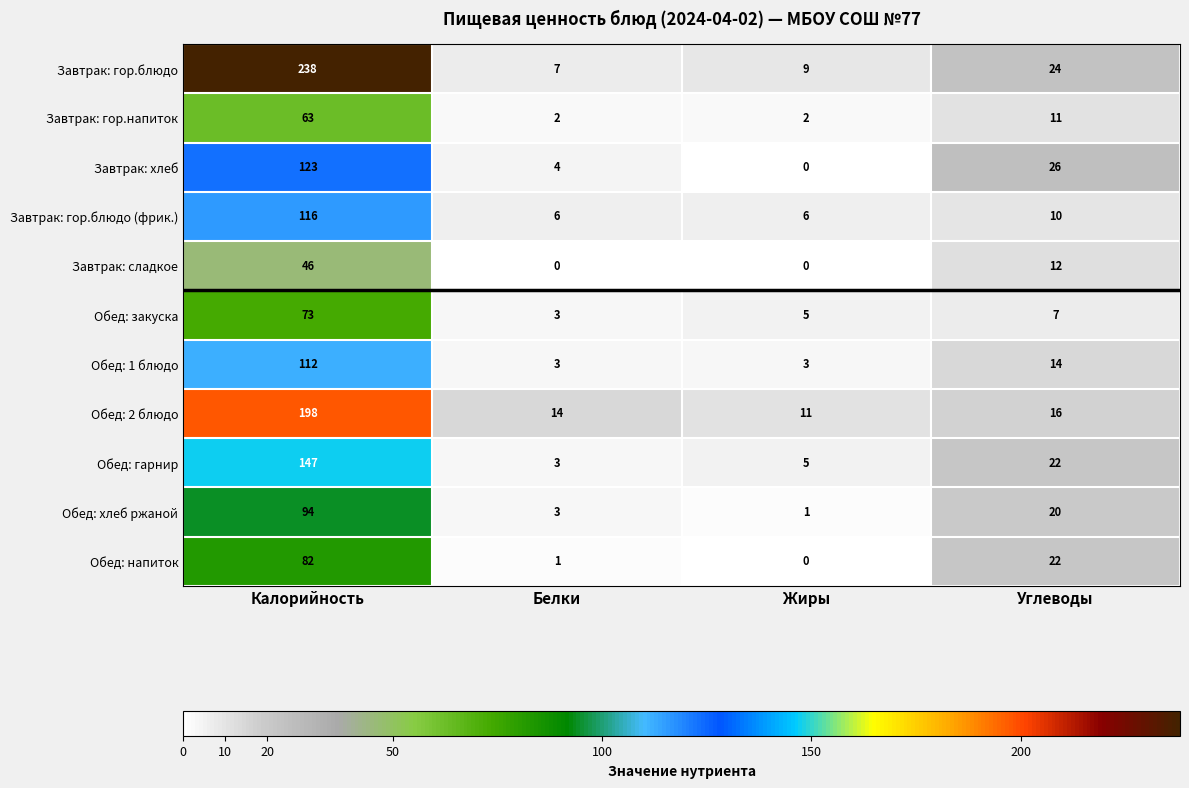

The value of Завтрак: гор.блюдо (фрик.) at Белки is 9. True or false?

False